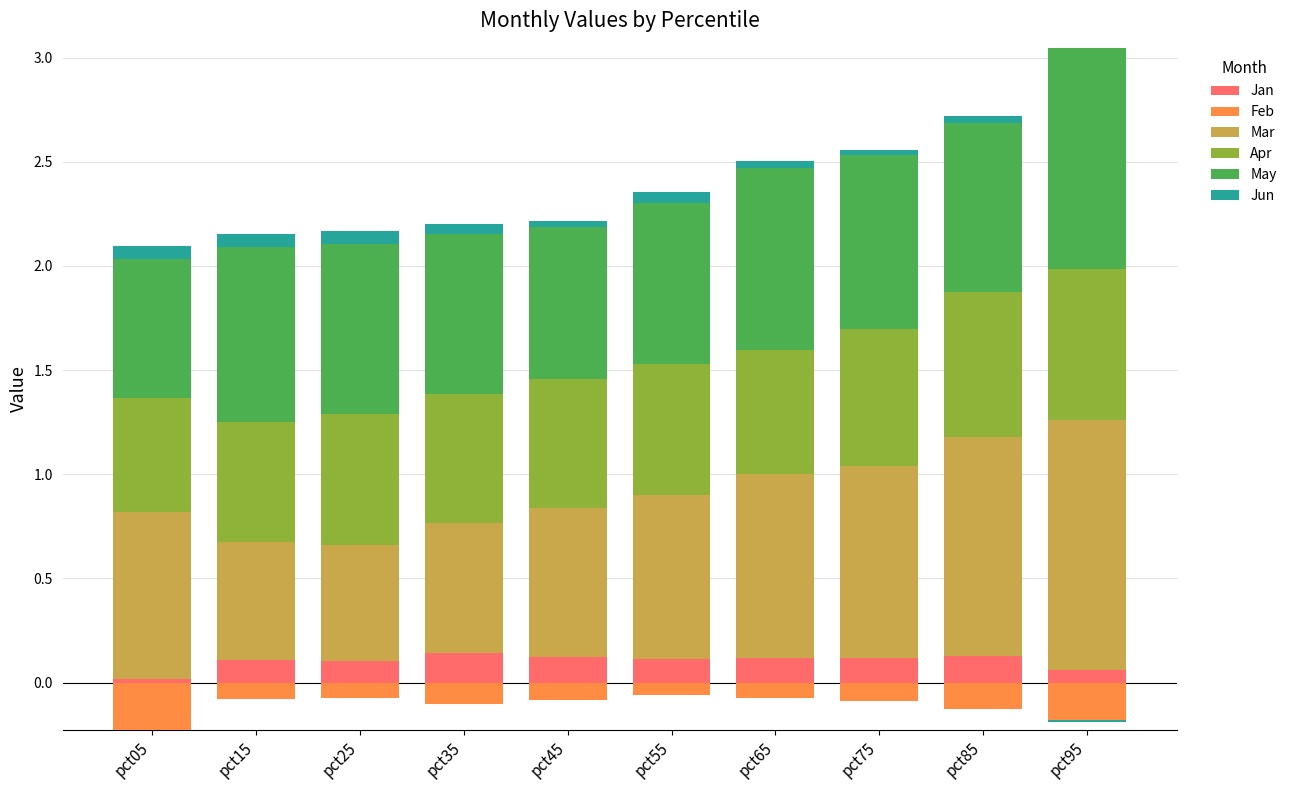

What is the greatest value displayed?

1.2